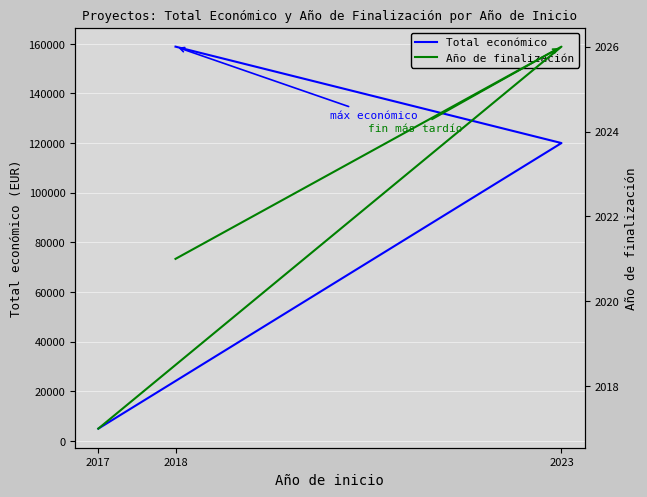

What is the sum of the Total económico values at 2018 and 2017?

163820